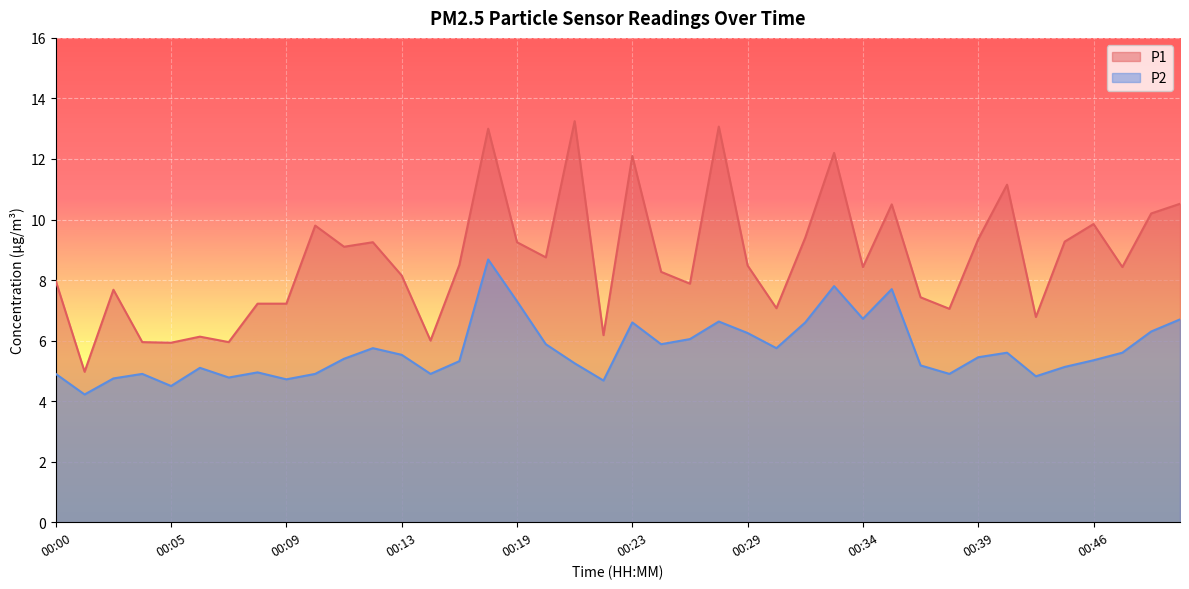

The value of P2 at 00:21 is 5.2. True or false?

True